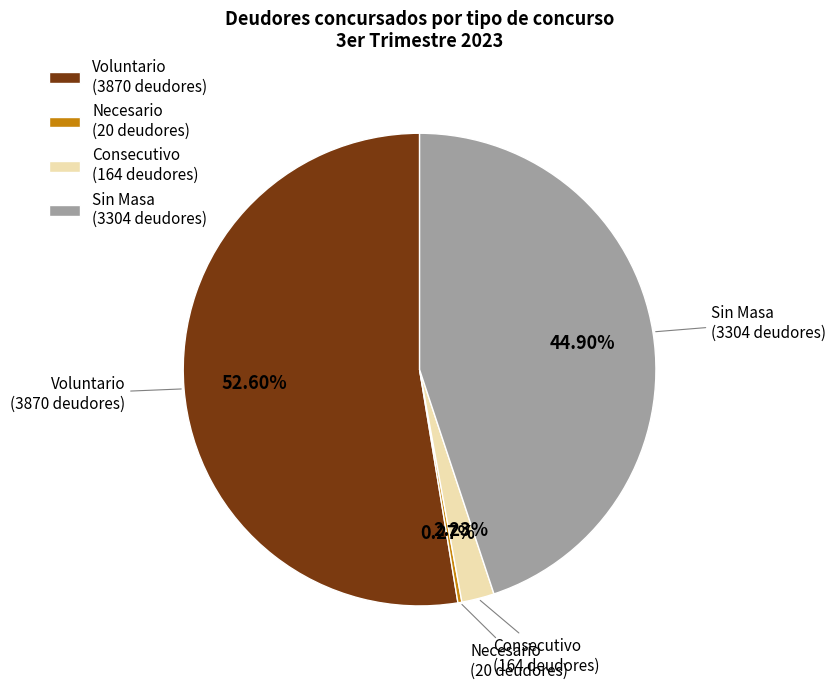

Which has a higher value, Consecutivo (164 deudores) or Sin Masa (3304 deudores)?

Sin Masa (3304 deudores)